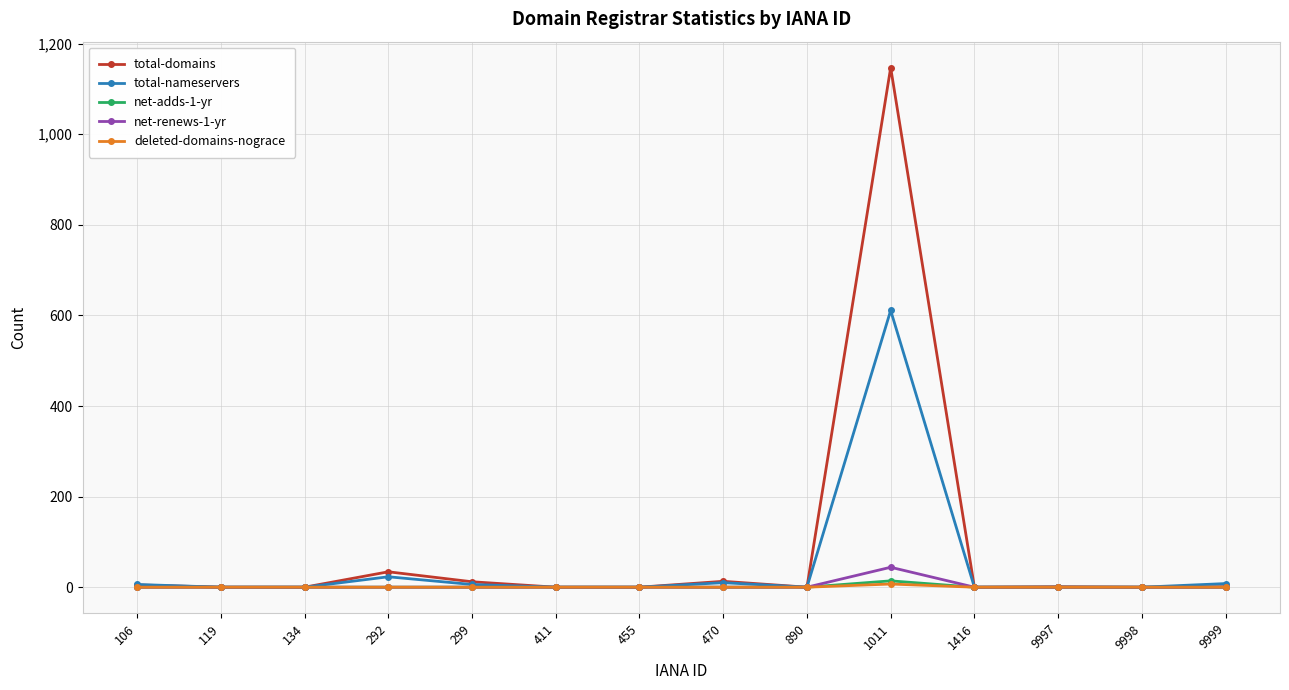

The value of total-domains at 292 is 34. True or false?

True